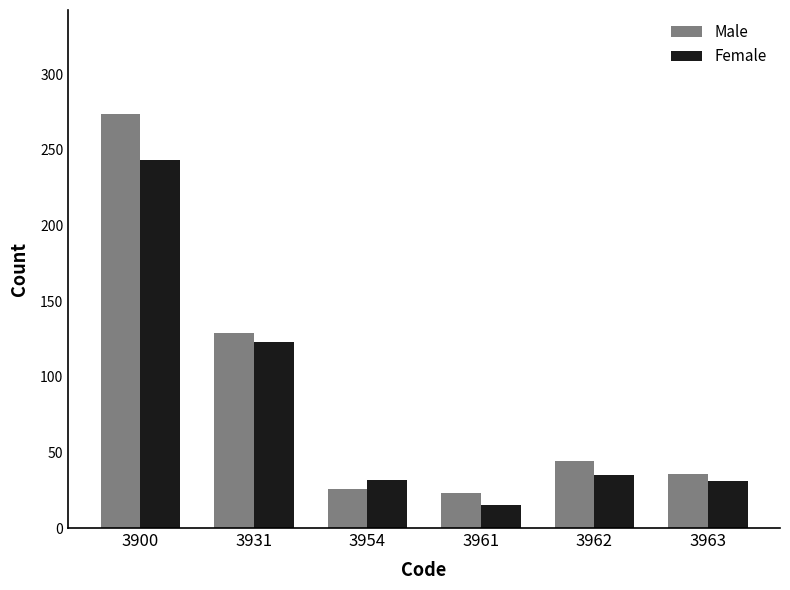

How many groups of bars are there?

6